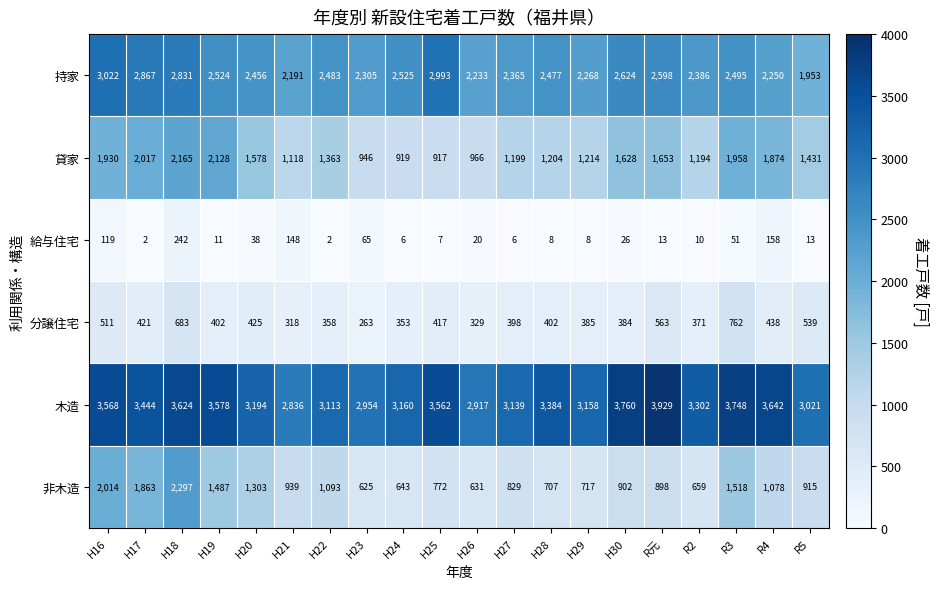

Count the number of categories in the chart.

20